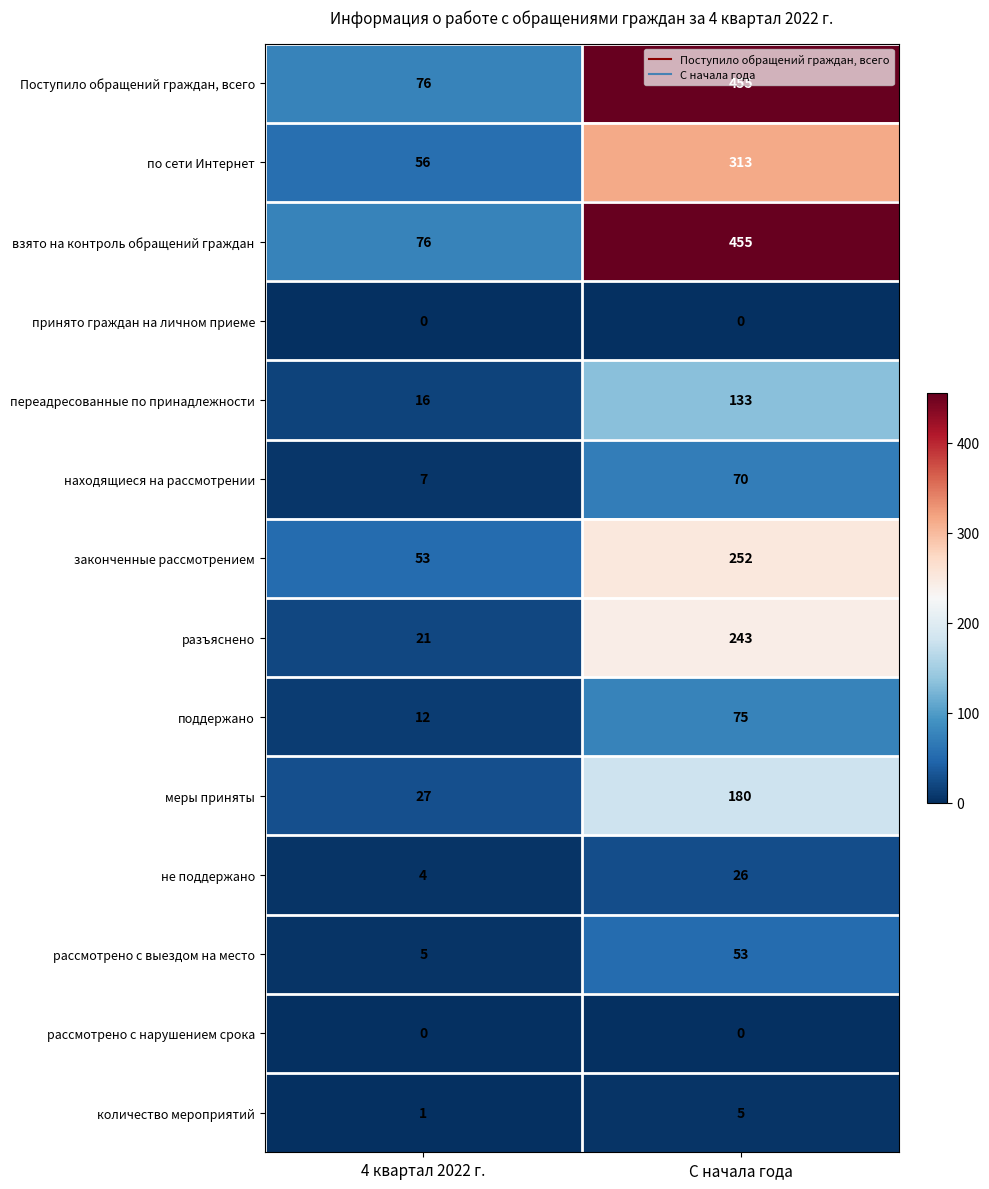

How many distinct data groups are displayed?

14